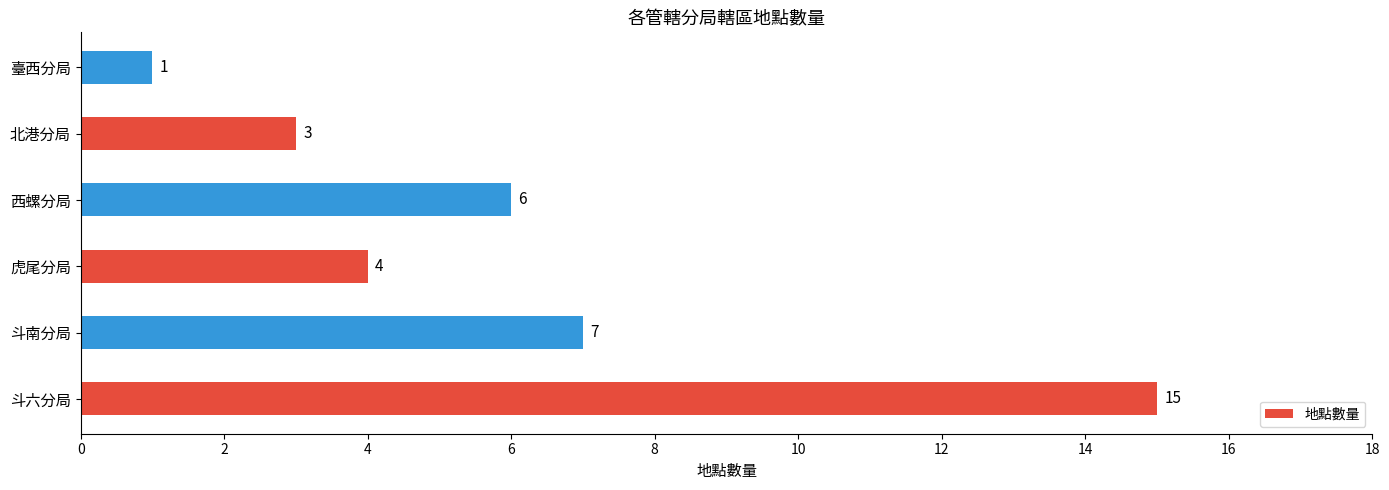

Which label corresponds to the smallest value in the chart?

臺西分局